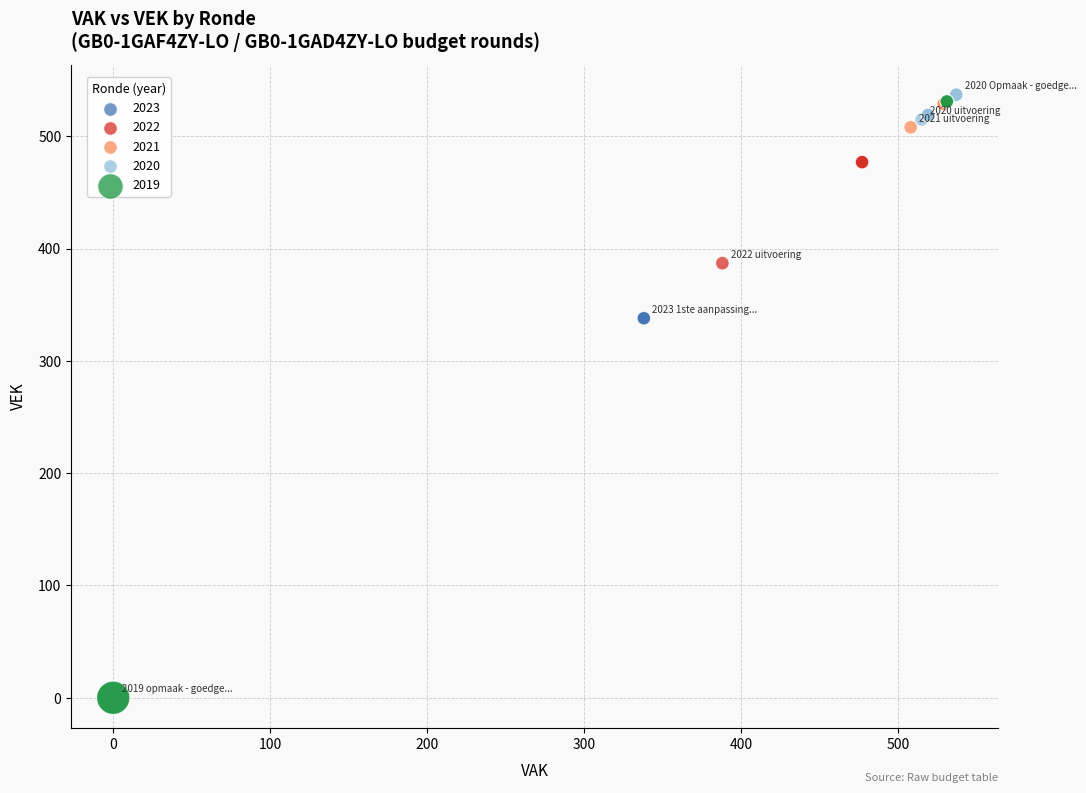

Which series contains the lowest Y value?

2019